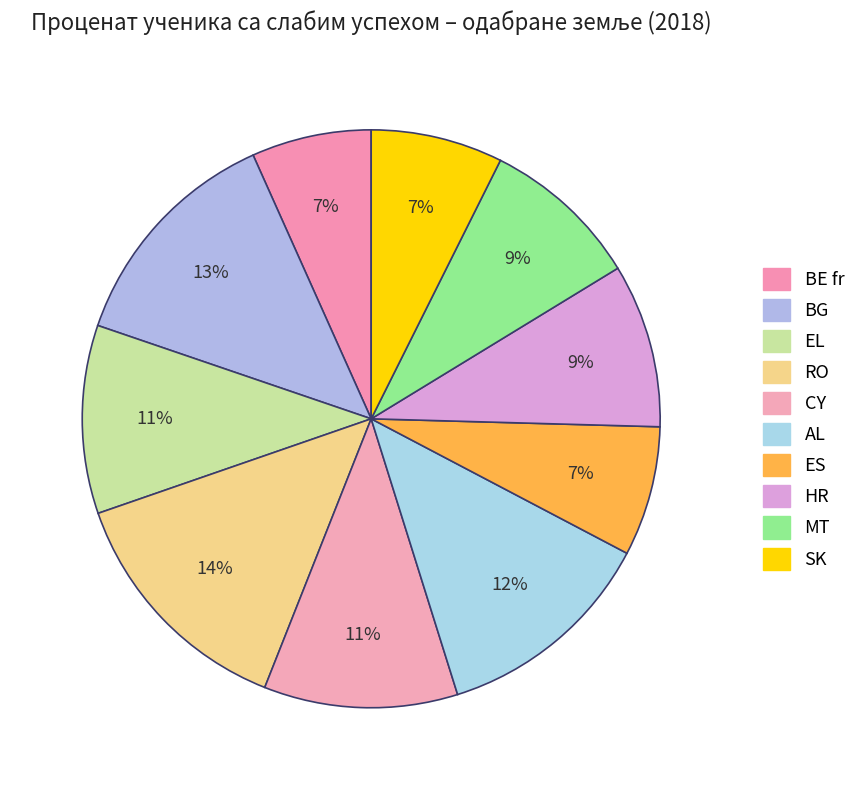

To the nearest percent, what is the average slice percentage?

10%